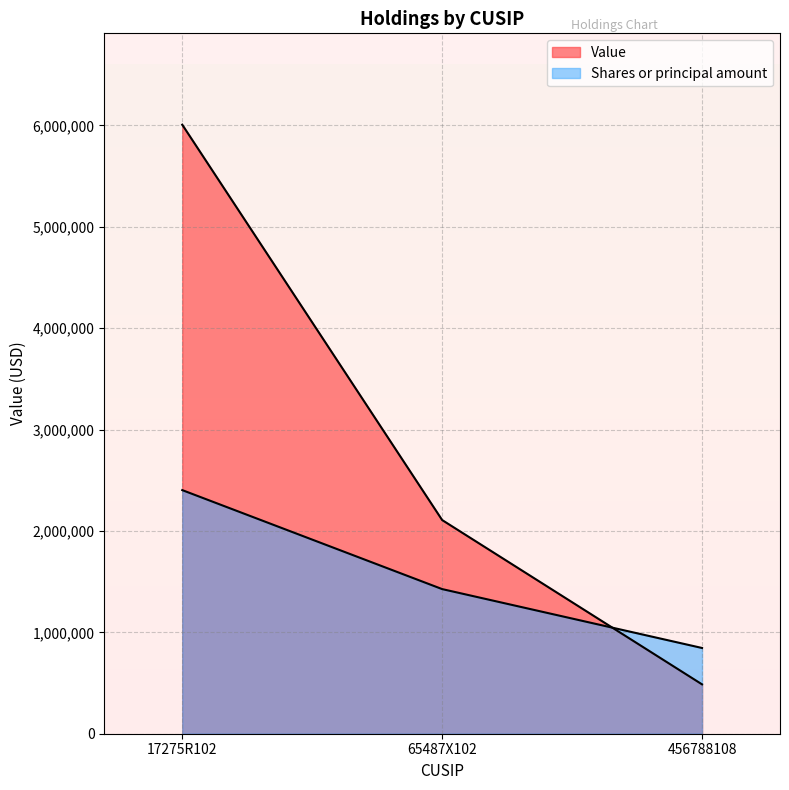

At which category is the sum across all series the highest?

17275R102